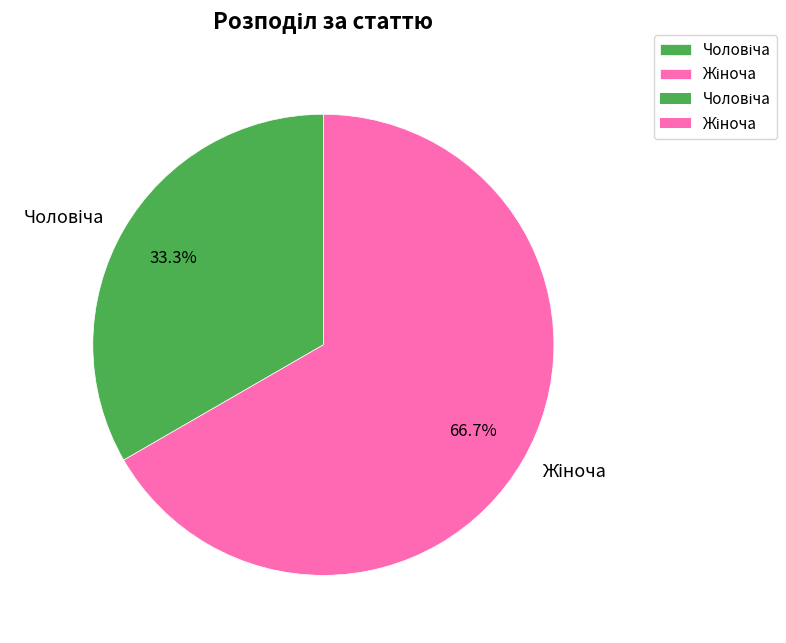

Is there a majority slice in this chart?

Yes